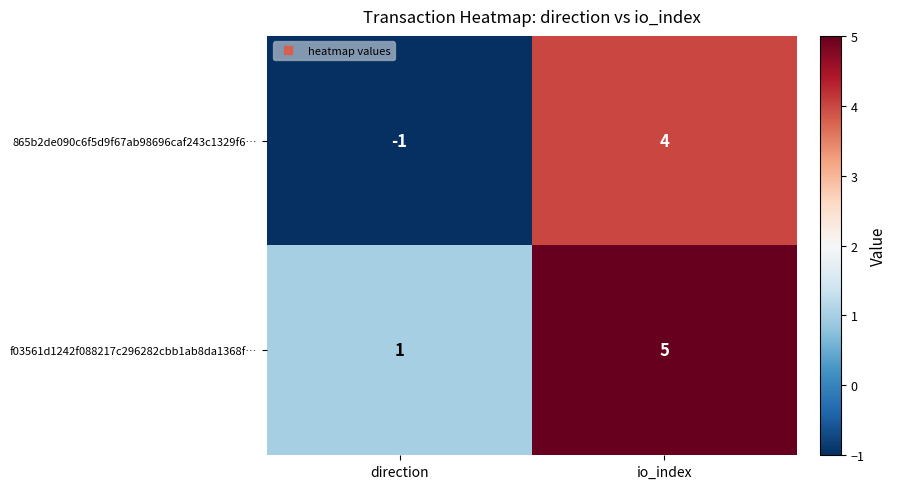

Reading left to right, transcribe all the data shown in this chart.

865b2de090c6f5d9f67ab98696caf243c1329f6…: direction=-1	io_index=4
f03561d1242f088217c296282cbb1ab8da1368f…: direction=1	io_index=5